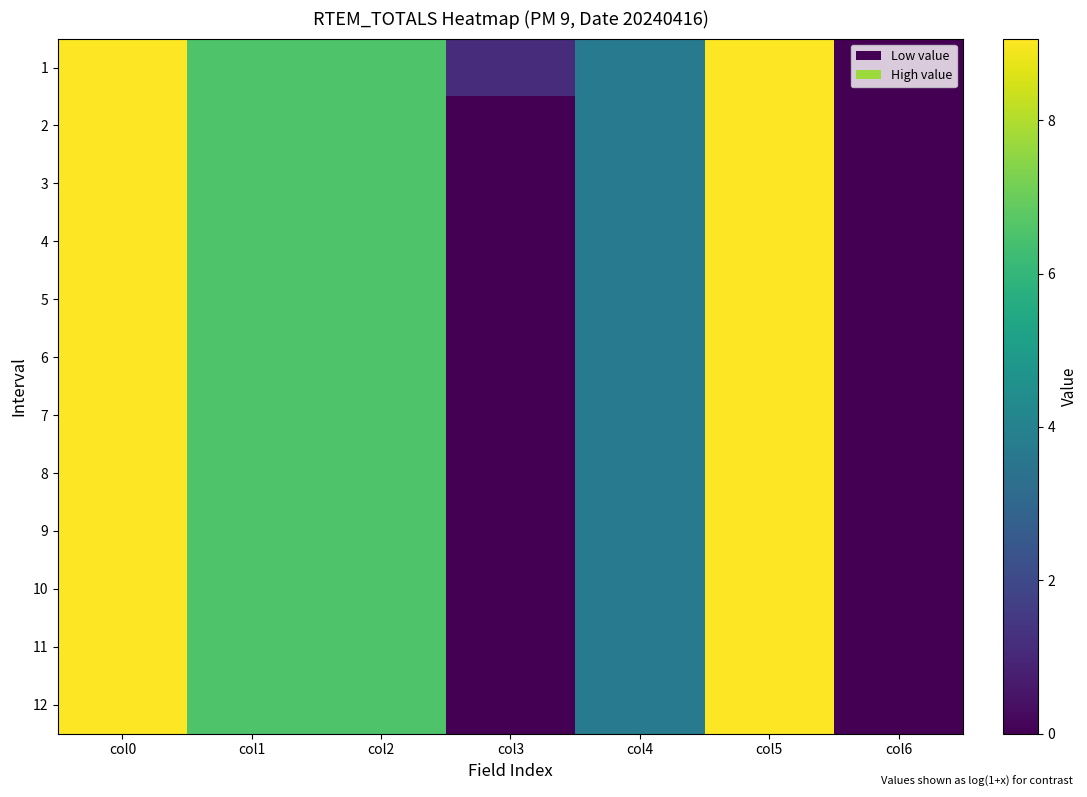

At how many categories does at least one series exceed 0?

6